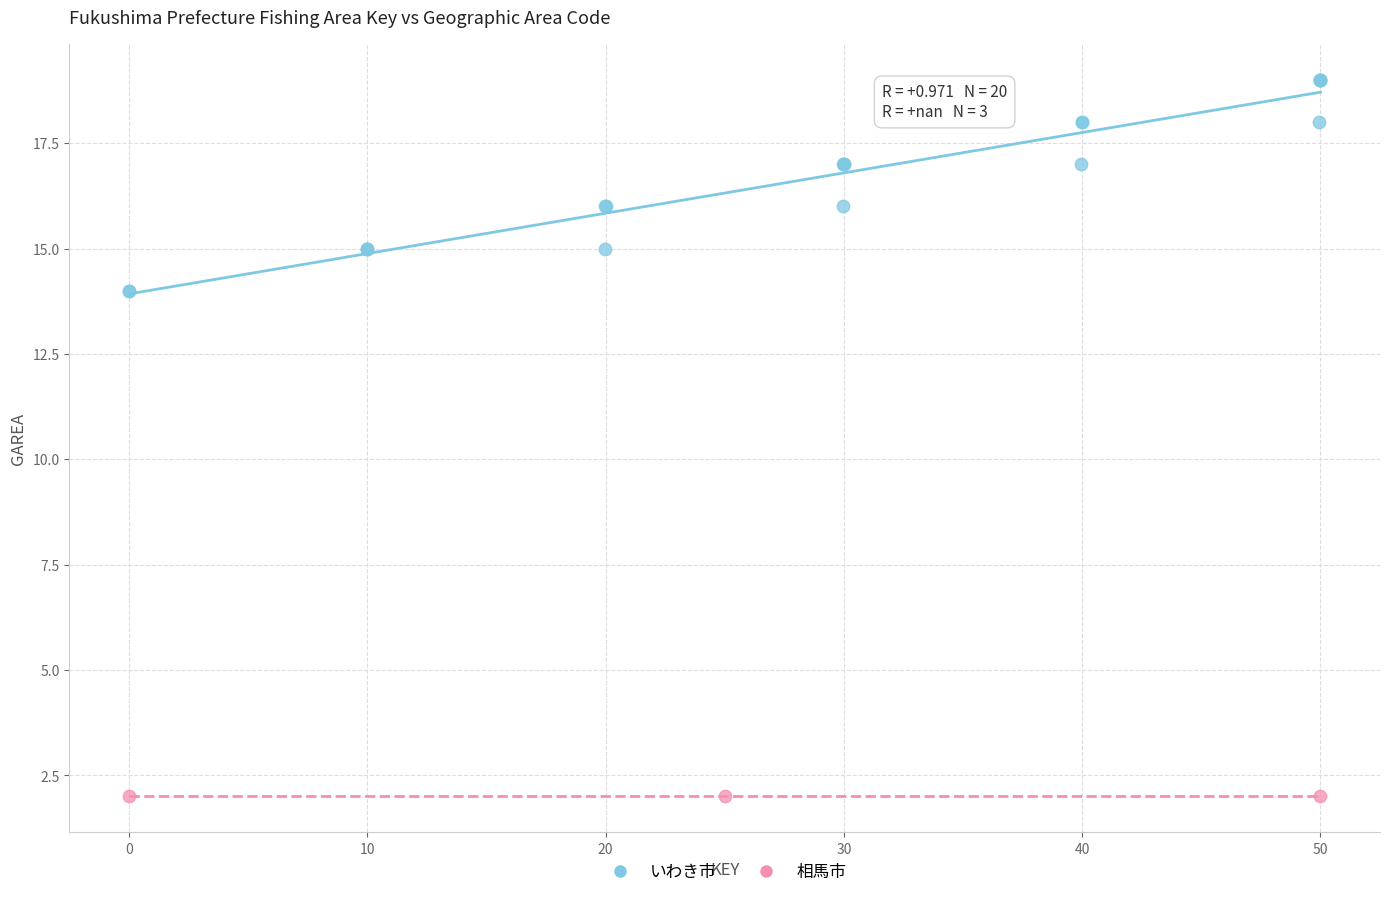

Which series reaches the maximum Y coordinate?

いわき市